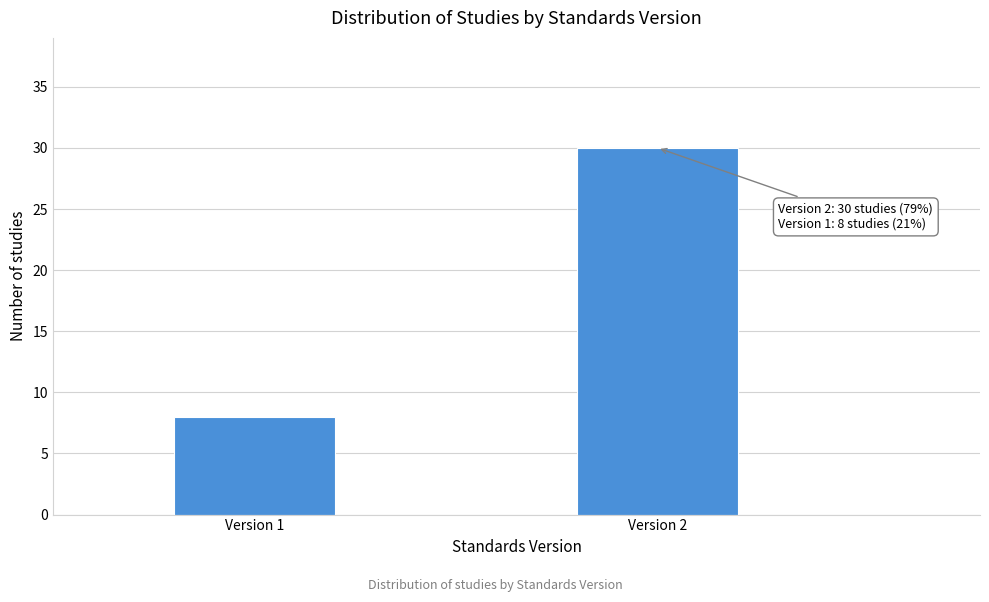

Reading left to right, list all the values displayed in this chart.

Version 1=8	Version 2=30